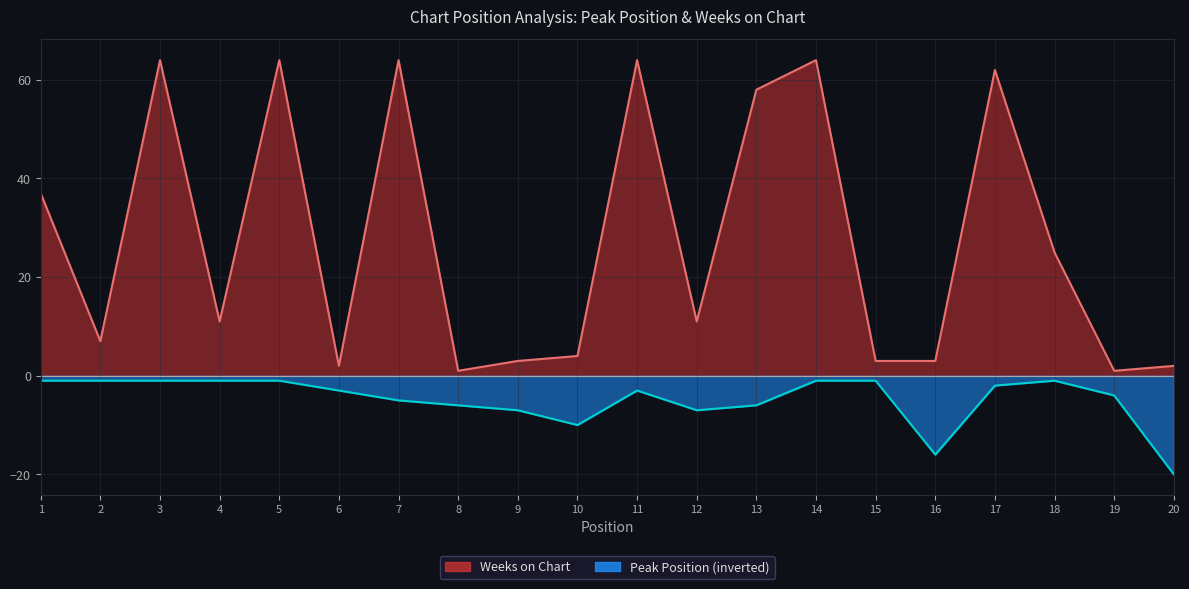

How many data points does each series have?

20